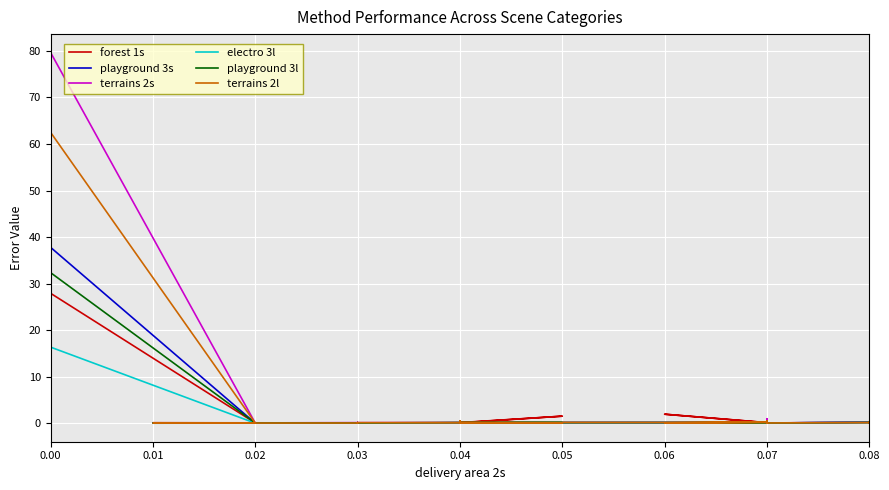

What is the value of the playground 3s point at the 3rd from the left?

0.1